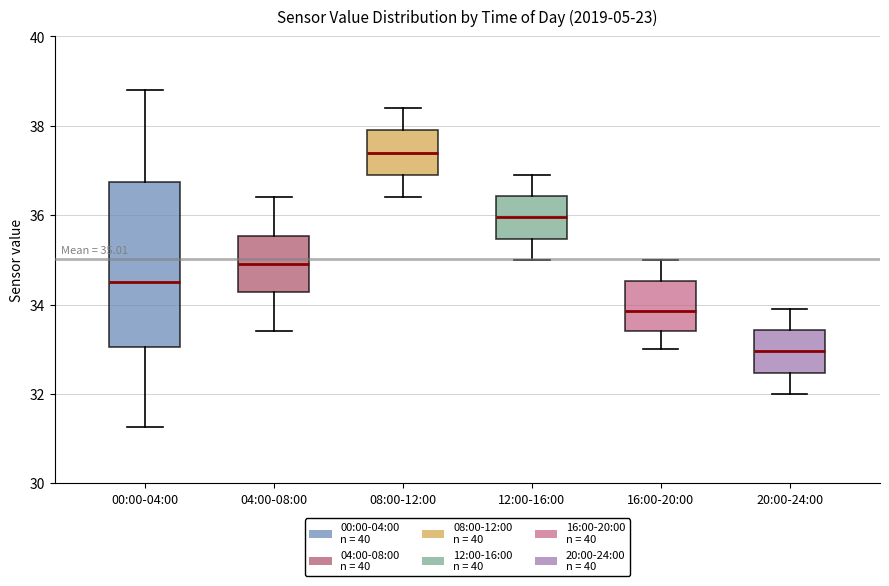

Which box has the highest median line?

08:00-12:00